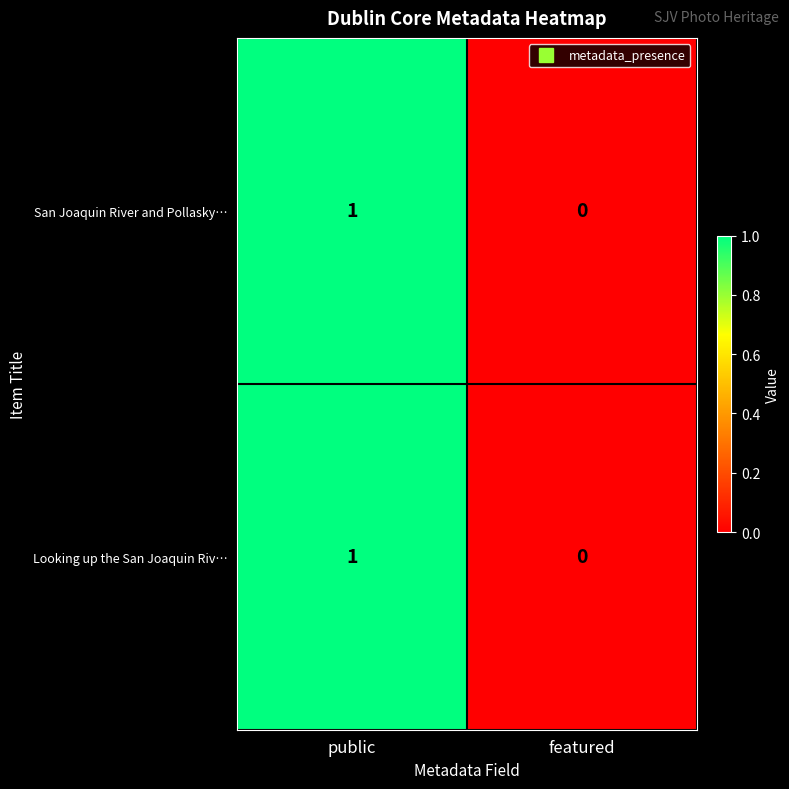

Where is San Joaquin River and Pollasky… nearest to the value 0?

featured